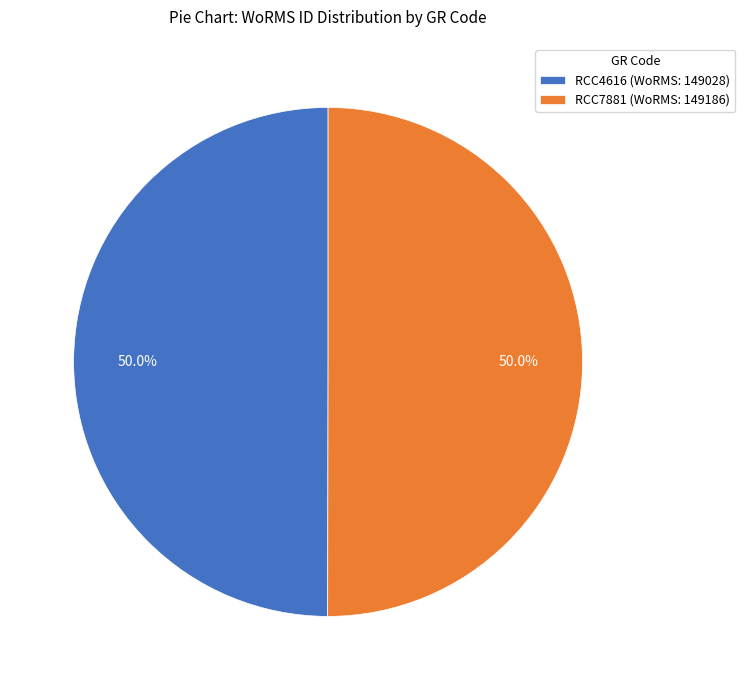

Count the number of slices in the pie.

2